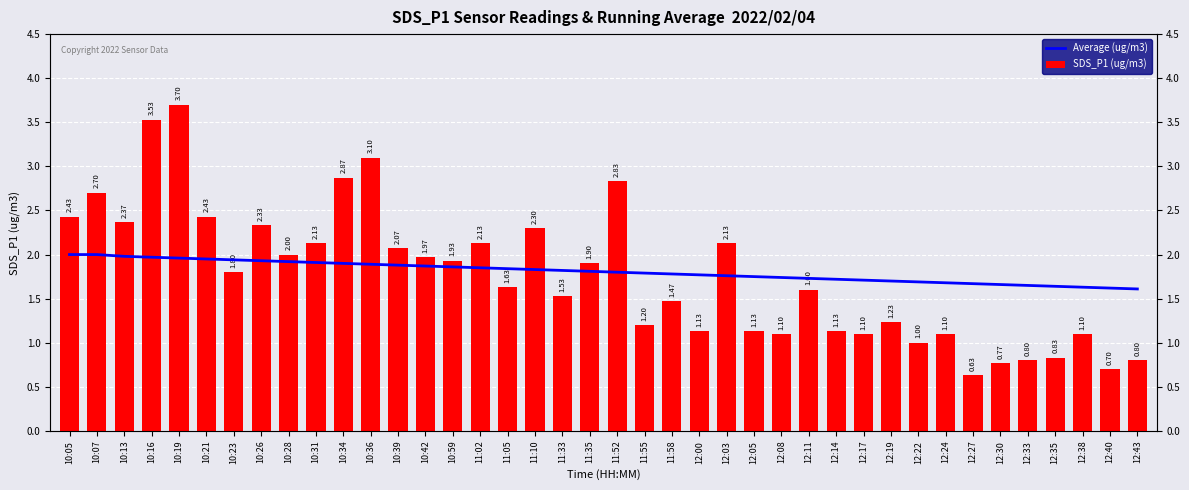

Does the chart contain stacked bars?

No